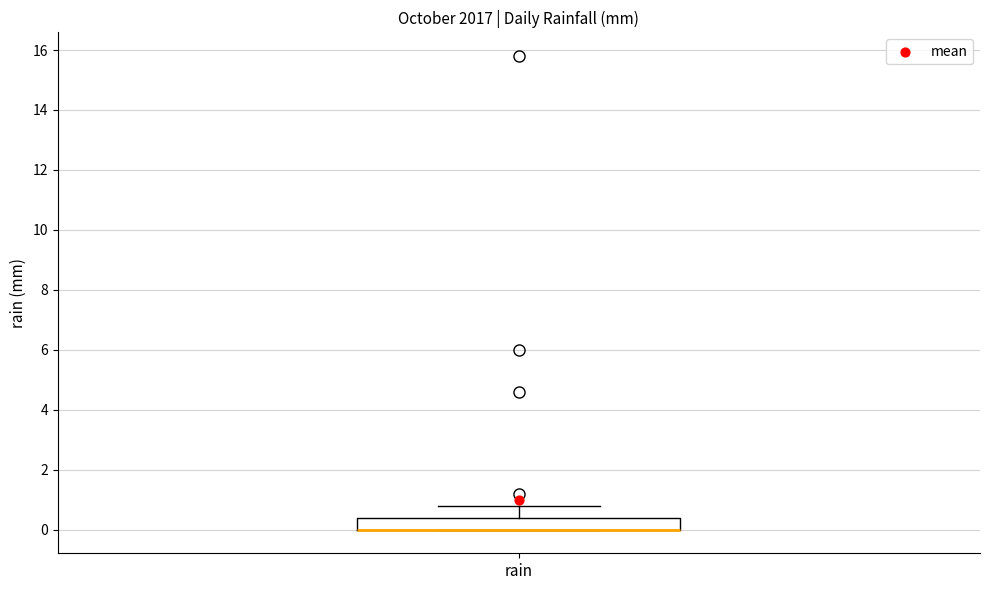

Read this box plot against the y-axis: the position of the median line, the range covered by the box, and the ends of both whiskers. The values are not printed on the chart, so give them approximately, as read against the axis.

median 0.0 (drawn on the box's lower edge), box 0.0 to 0.4, whiskers 0.0 to 0.8